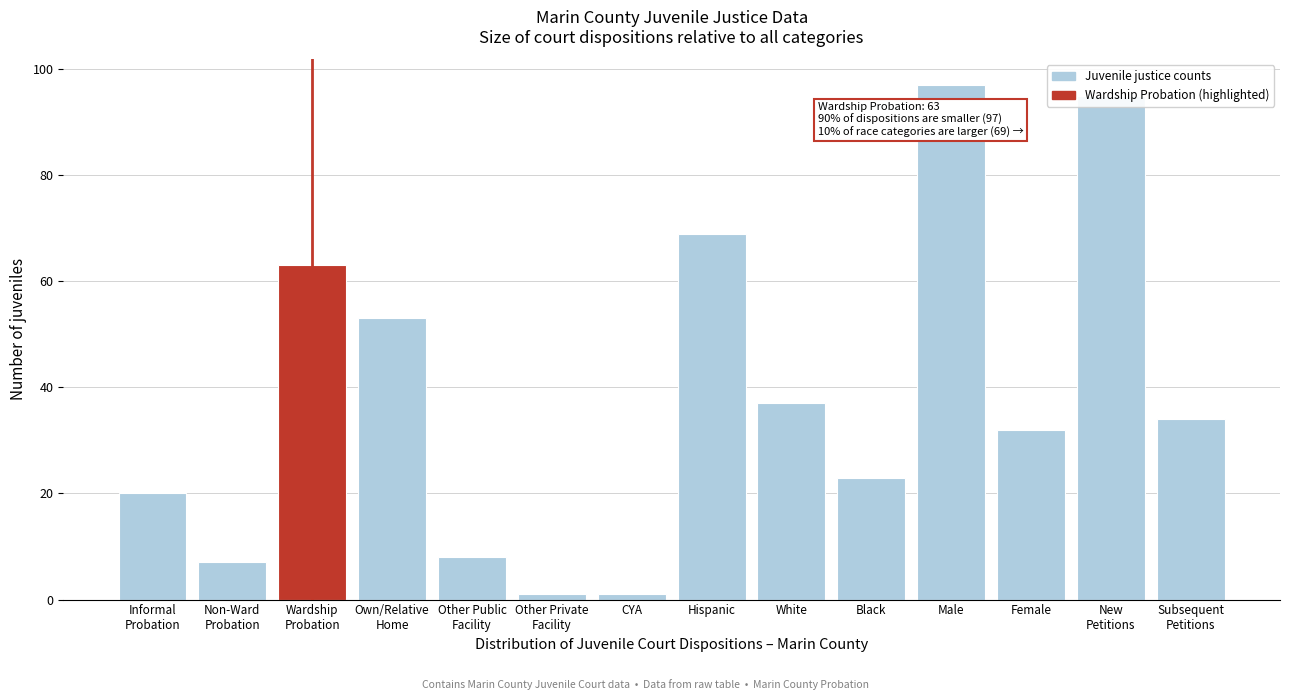

What is the difference between the maximum and minimum values?

96